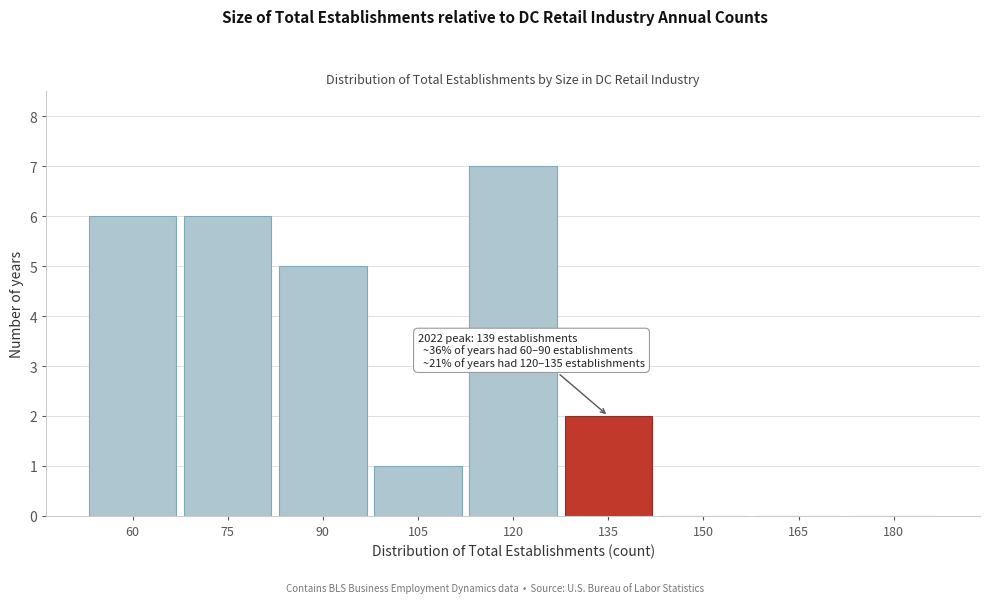

Reading right to left, list all the values displayed in this chart.

180=0	165=0	150=0	135=2	120=7	105=1	90=5	75=6	60=6